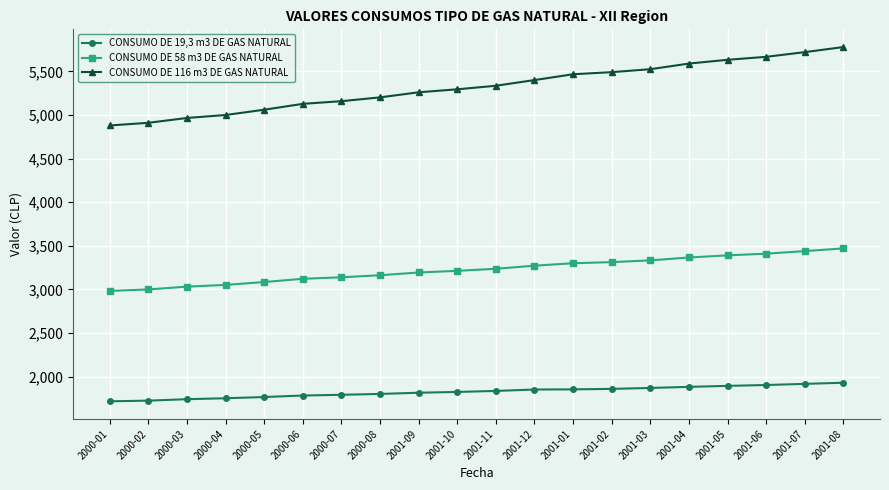

The CONSUMO DE 19,3 m3 DE GAS NATURAL series shows 1852.4 at 2001-01. True or false?

True